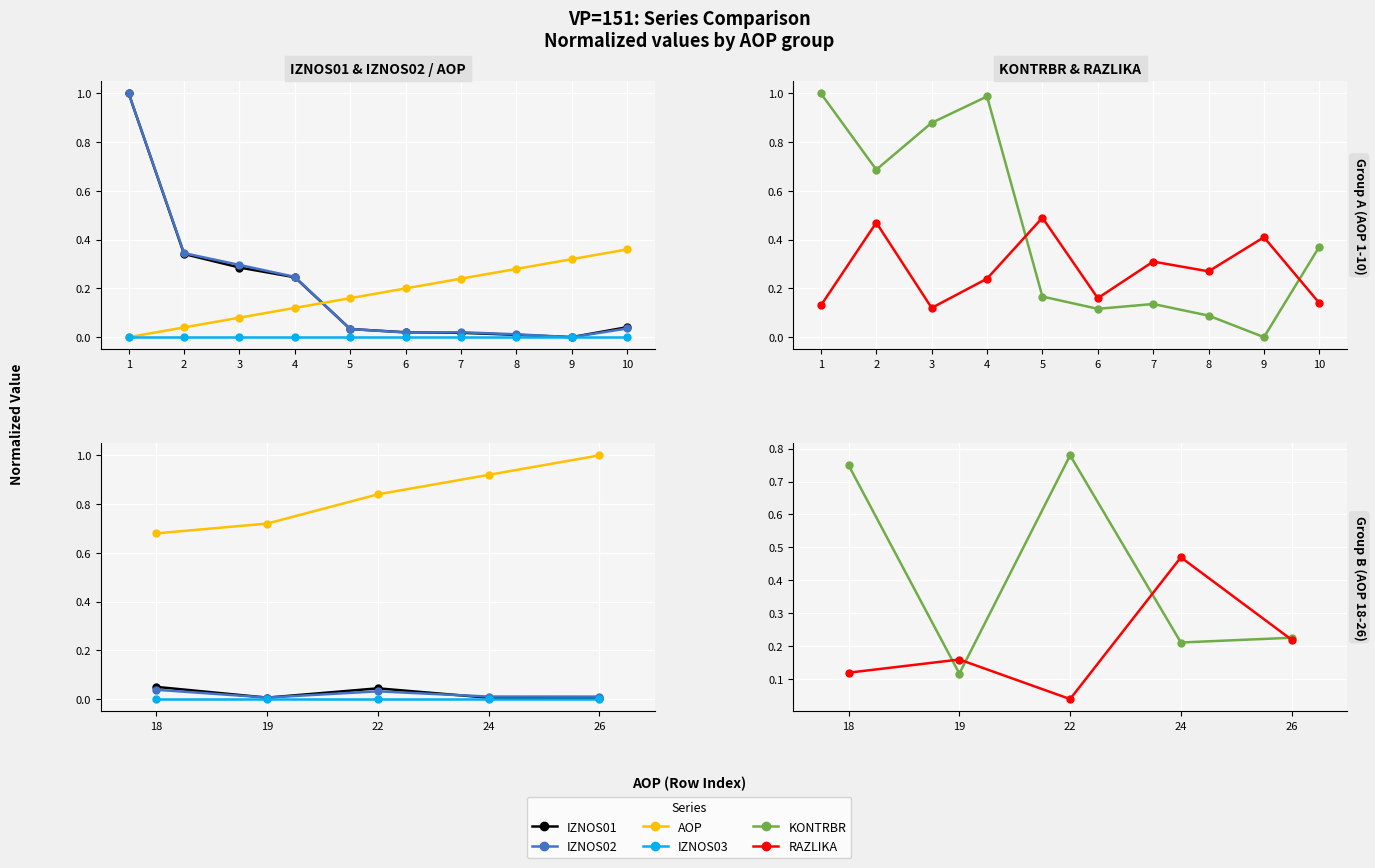

What are all the series names shown in the legend?

IZNOS01, IZNOS02, AOP, IZNOS03, KONTRBR, RAZLIKA